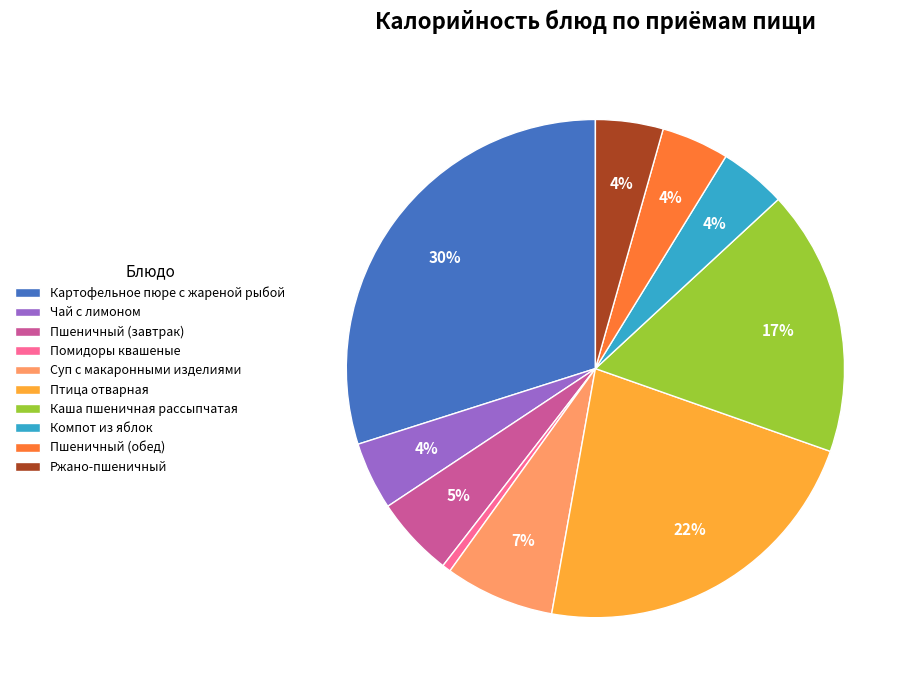

Which category has the smallest portion of the pie?

Помидоры квашеные